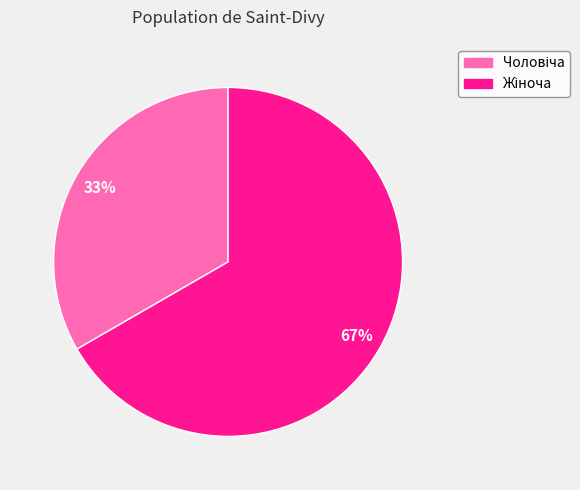

Is there a majority slice in this chart?

Yes